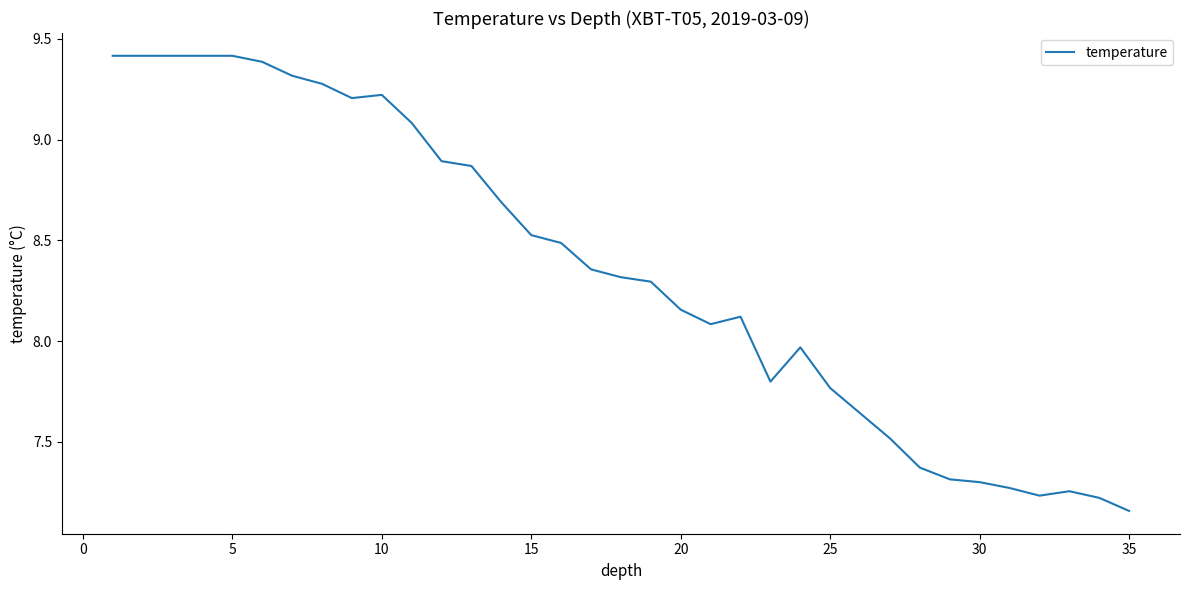

How many lines are shown in the chart?

1